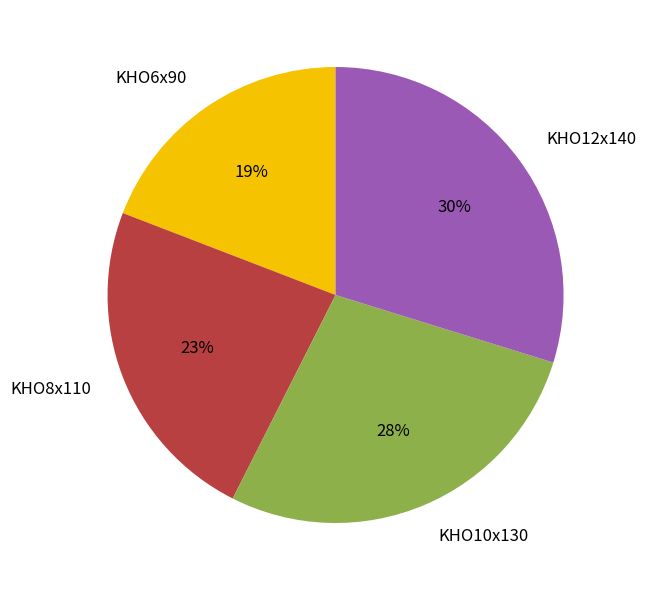

Is it true that KHO10x130 is 13% of the pie?

False